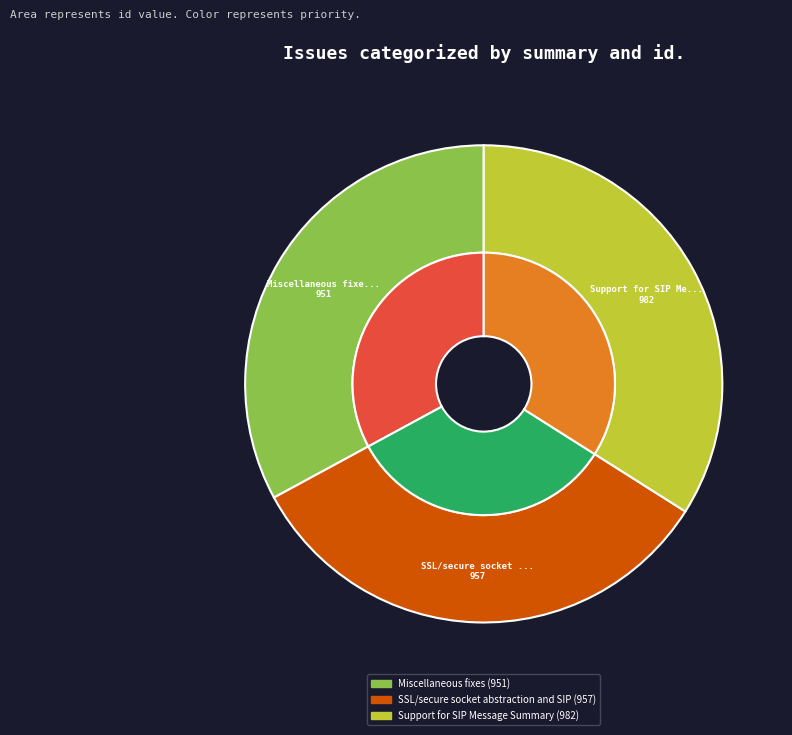

Which has a higher value, Miscellaneous fixes or Support for SIP Message Summary?

Support for SIP Message Summary